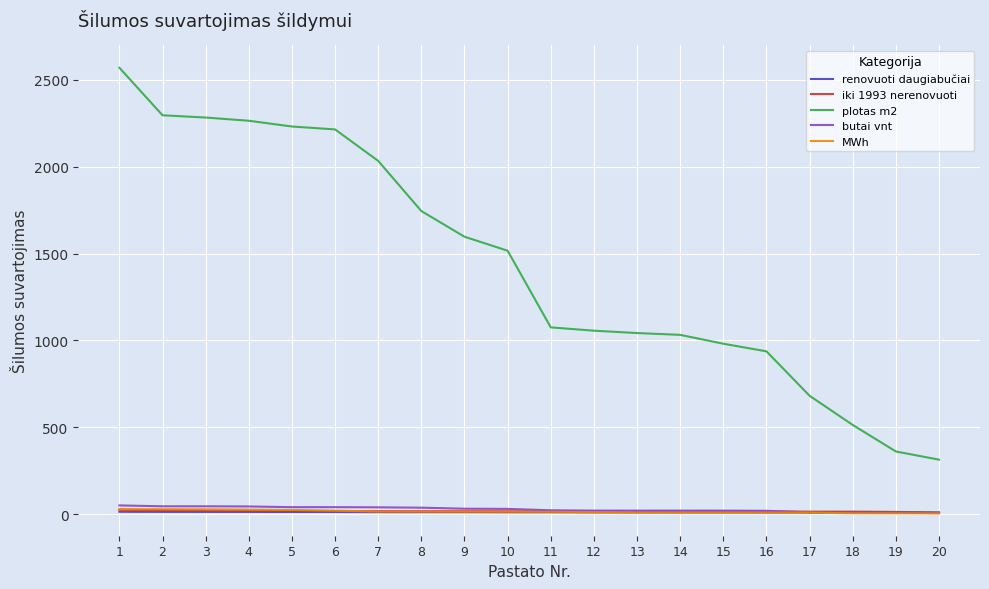

Is the value of plotas m2 at 2 greater than the value of iki 1993 nerenovuoti at 9?

Yes